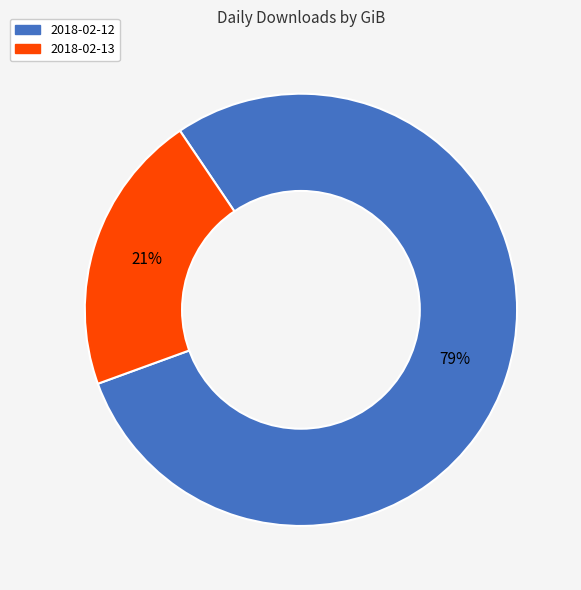

What is the majority slice?

2018-02-12